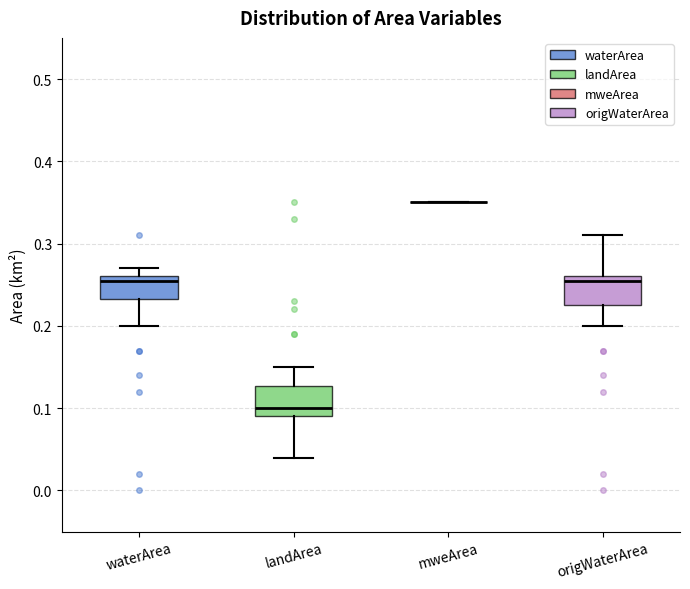

Reading left to right, transcribe this box plot: for each box, give where its median line is, the range the box spans, and where its two whiskers end, as read against the y-axis. The values are not printed on the chart, so give them approximately, as read against the axis.

waterArea: median 0.26 (just below the box's upper edge), box 0.23 to 0.26, whiskers 0.20 to 0.27
landArea: median 0.10, box 0.09 to 0.13, whiskers 0.04 to 0.15
mweArea: box collapsed to a line at 0.35, whiskers 0.35 to 0.35
origWaterArea: median 0.26 (just below the box's upper edge), box 0.23 to 0.26, whiskers 0.20 to 0.31